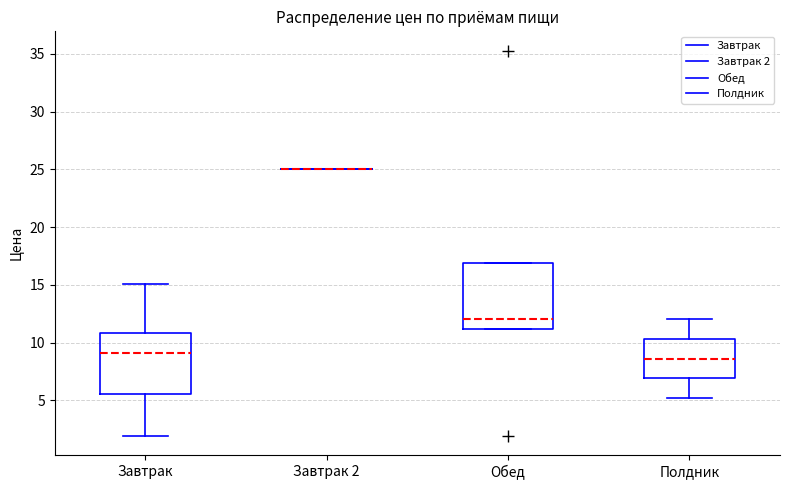

Where is the lower edge of the box for Завтрак on the y-axis? The values are not printed on the chart, so give them approximately, as read against the axis.

5.5